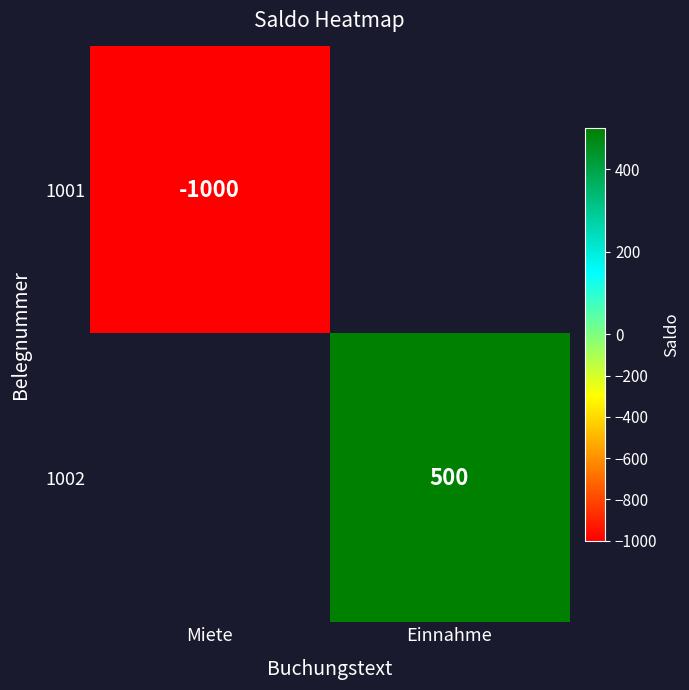

The 1002 series shows 500 at Einnahme. True or false?

True